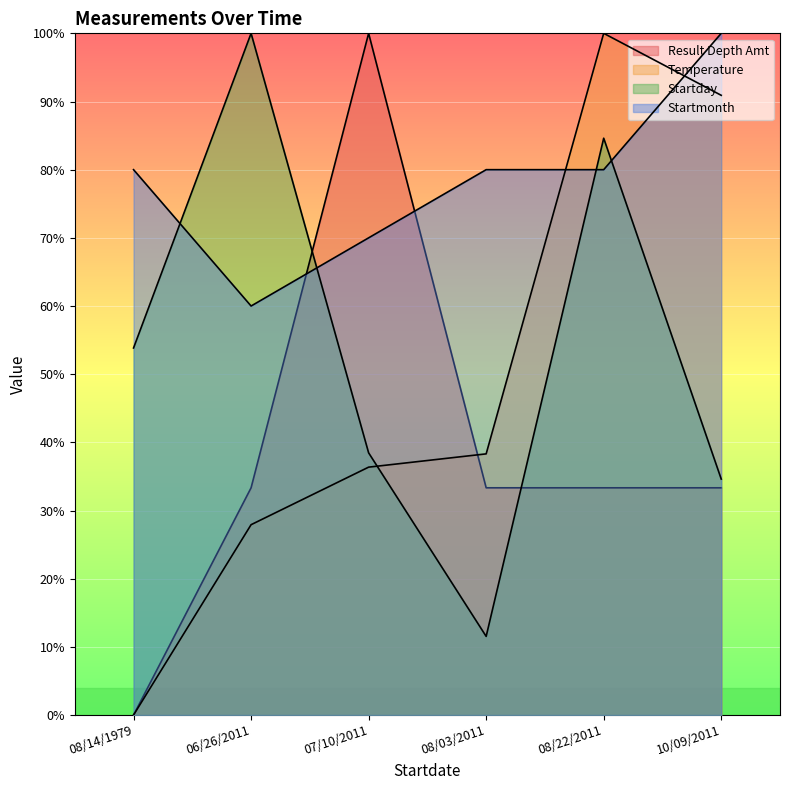

How many values in the Startday series exceed 53?

3